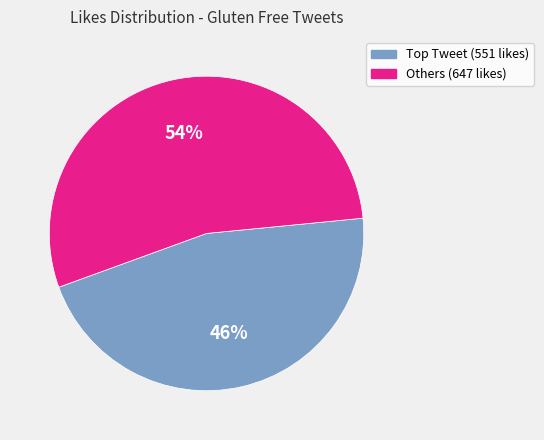

Which category has the smallest portion of the pie?

Top Tweet (551 likes)